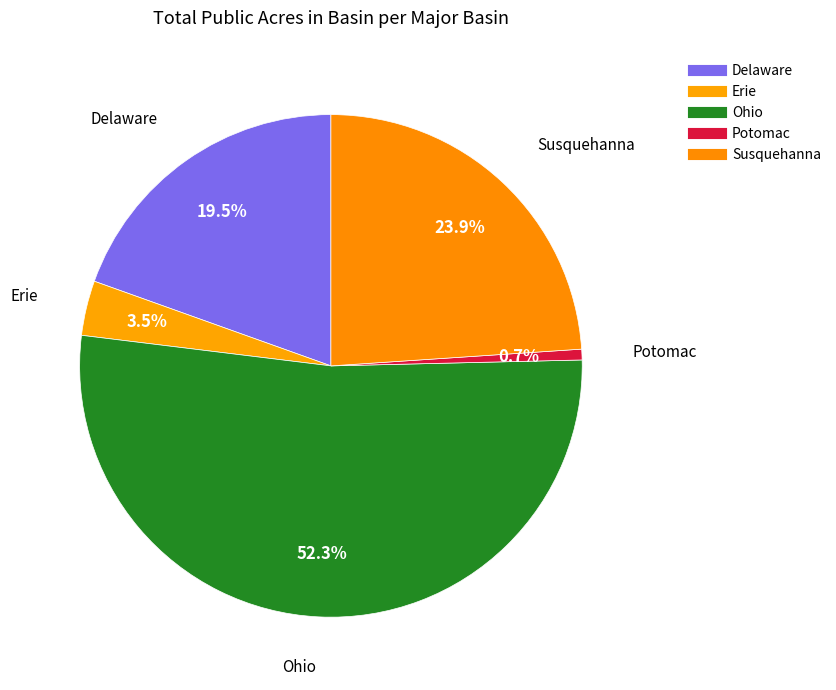

Does Ohio represent more than half of the total?

Yes